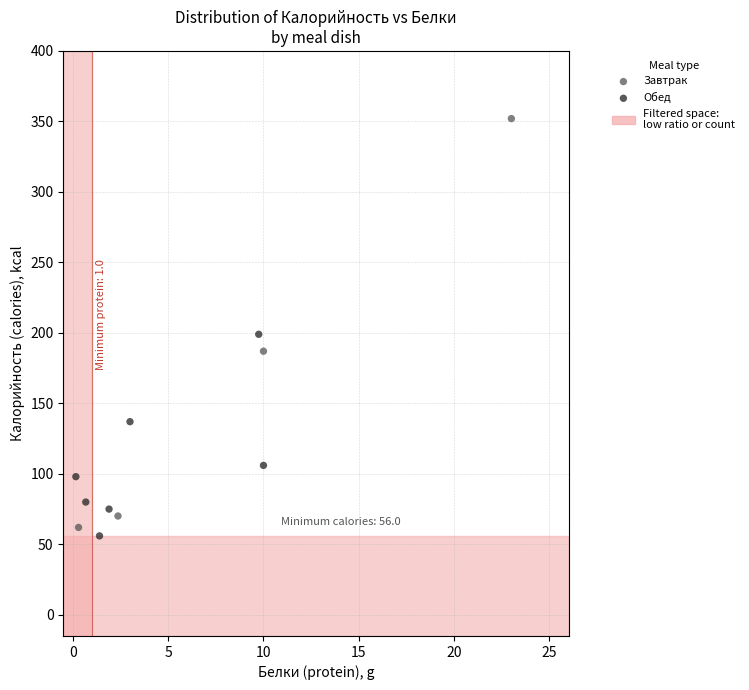

Which series reaches the maximum Y coordinate?

Завтрак